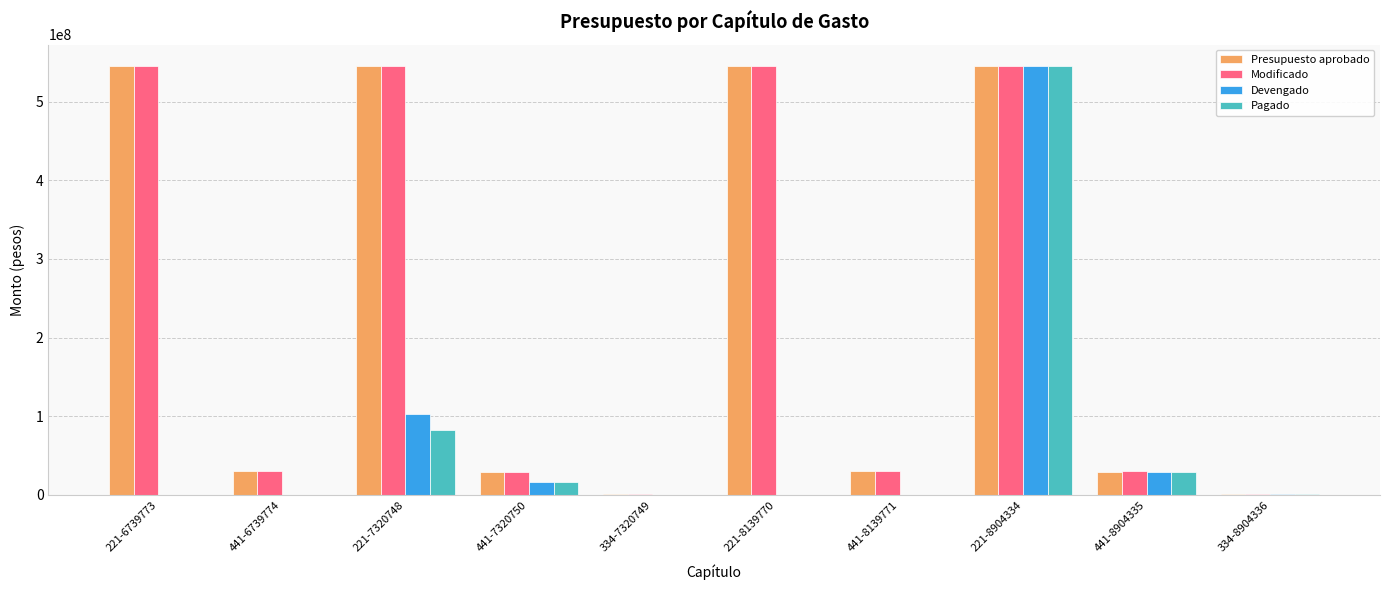

What is the maximum value for Presupuesto aprobado?

545297190.0